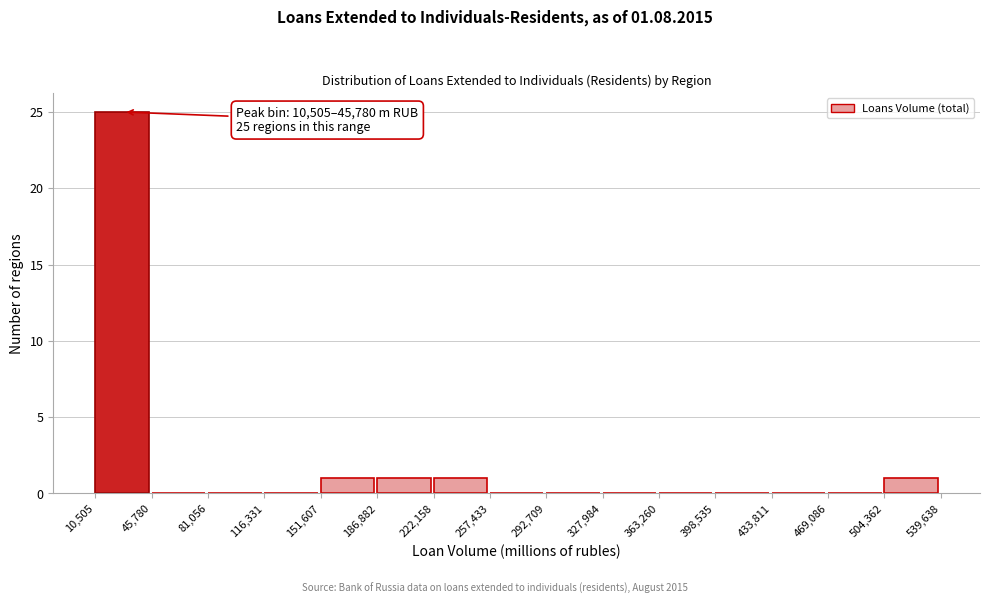

Over which range of the x-axis is the bar tallest?

10,505 to 45,780